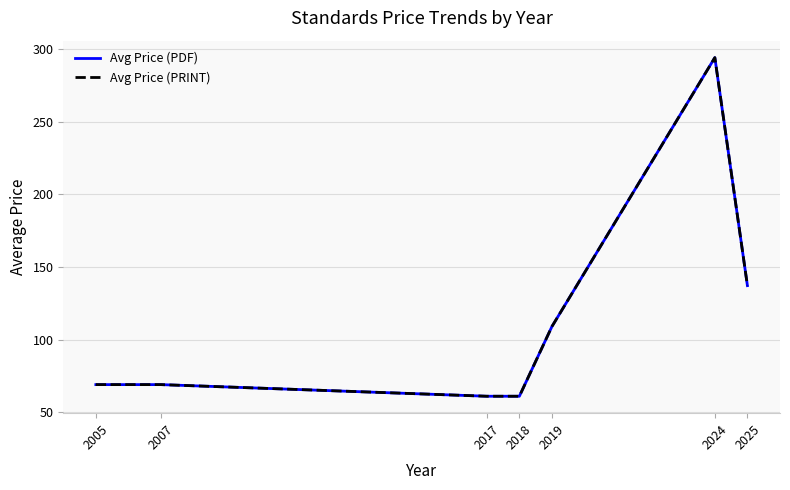

Does the chart have visible grid lines?

Yes